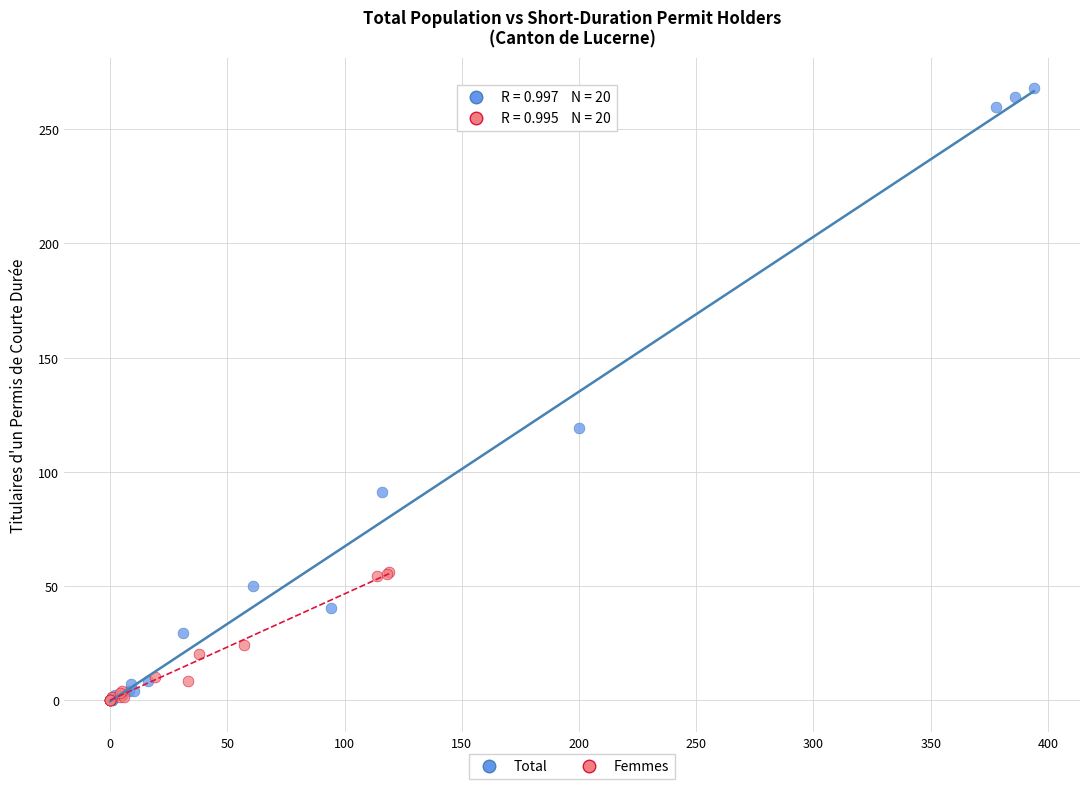

Which series has the largest Y range (max minus min)?

Total